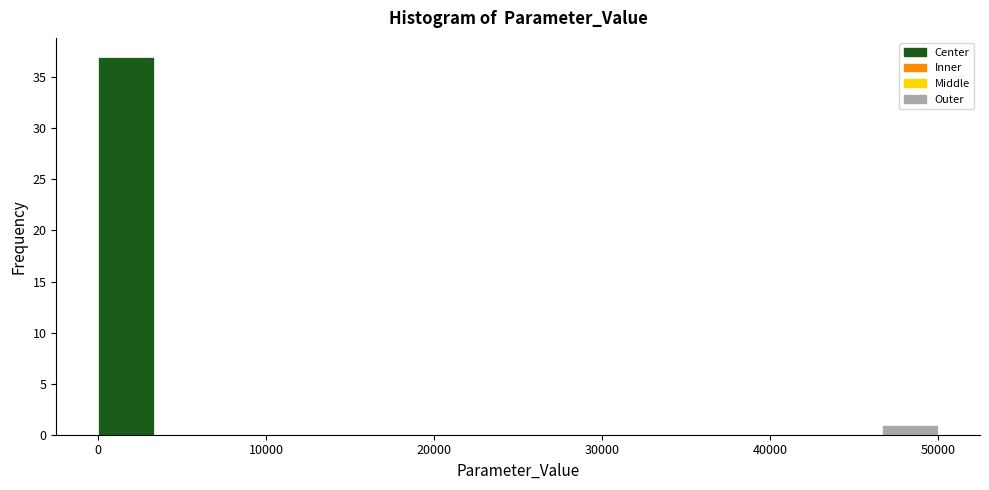

Read against the x-axis, roughly where is the centre of the tallest bar?

2000